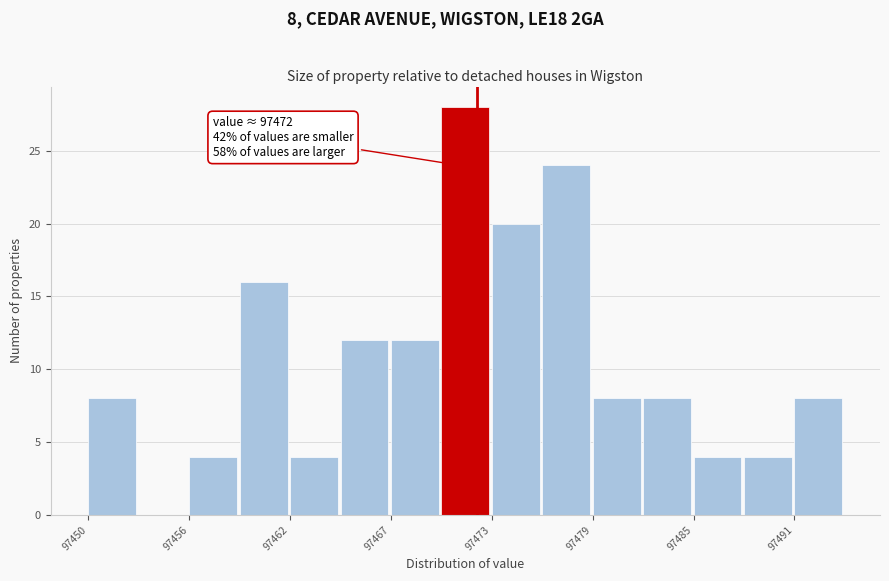

Around what value on the x-axis is the tallest bar? Give the approximate position of its centre, as read against the axis.

97472